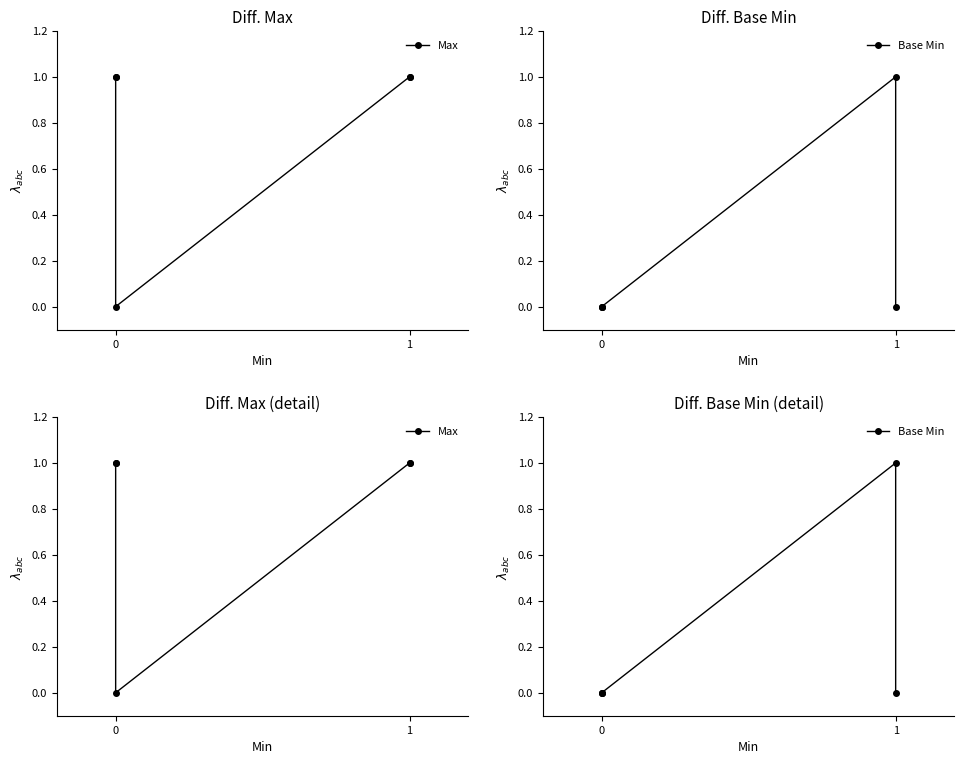

How many values in Max are above zero?

4